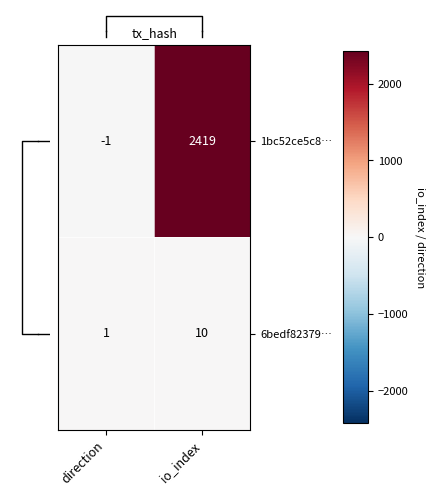

At how many categories does at least one series exceed 1911?

1